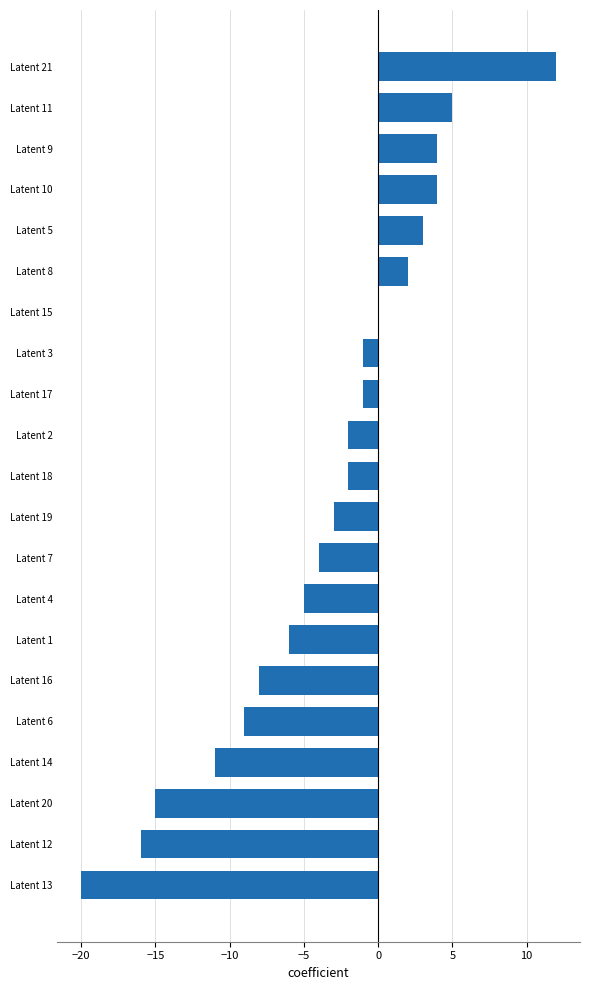

Which category has the highest value across all series?

Latent 21